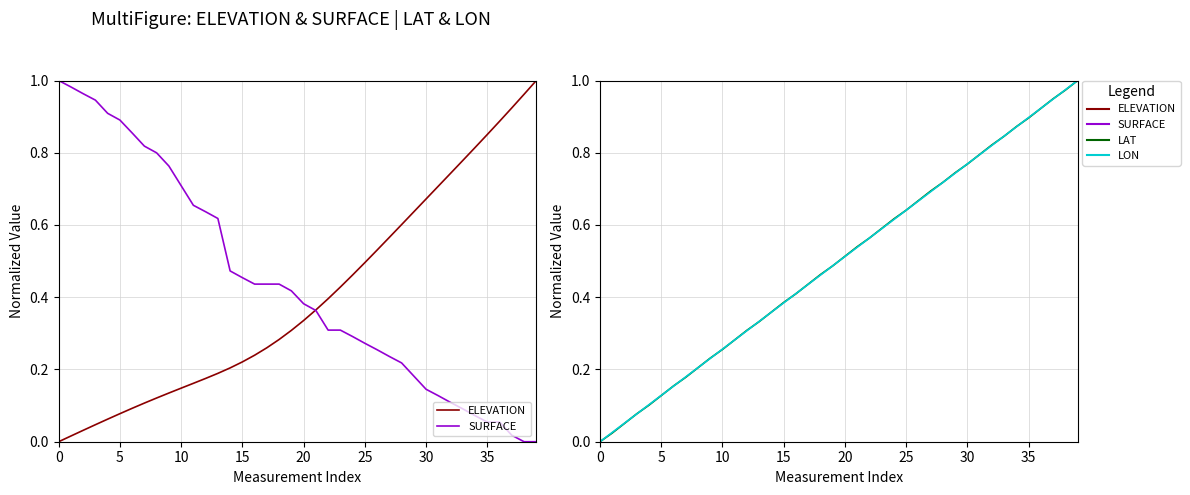

Reading left to right, list all the values displayed in this chart.

ELEVATION: 0.0	0.0	0.0	0.0	0.1	0.1	0.1	0.1	0.1	0.1	0.1	0.2	0.2	0.2	0.2	0.2	0.2	0.3	0.3	0.3	0.3	0.4	0.4	0.4	0.5	0.5	0.5	0.6	0.6	0.6	0.7	0.7	0.7	0.8	0.8	0.9	0.9	0.9	1.0	1.0
SURFACE: 1.0	1.0	1.0	0.9	0.9	0.9	0.9	0.8	0.8	0.8	0.7	0.7	0.6	0.6	0.5	0.5	0.4	0.4	0.4	0.4	0.4	0.4	0.3	0.3	0.3	0.3	0.3	0.2	0.2	0.2	0.1	0.1	0.1	0.1	0.1	0.1	0.1	0.0	0.0	0.0
LAT: 0.0	0.0	0.1	0.1	0.1	0.1	0.2	0.2	0.2	0.2	0.3	0.3	0.3	0.3	0.4	0.4	0.4	0.4	0.5	0.5	0.5	0.5	0.6	0.6	0.6	0.6	0.7	0.7	0.7	0.7	0.8	0.8	0.8	0.8	0.9	0.9	0.9	0.9	1.0	1.0
LON: 0.0	0.0	0.1	0.1	0.1	0.1	0.2	0.2	0.2	0.2	0.3	0.3	0.3	0.3	0.4	0.4	0.4	0.4	0.5	0.5	0.5	0.5	0.6	0.6	0.6	0.6	0.7	0.7	0.7	0.7	0.8	0.8	0.8	0.8	0.9	0.9	0.9	0.9	1.0	1.0